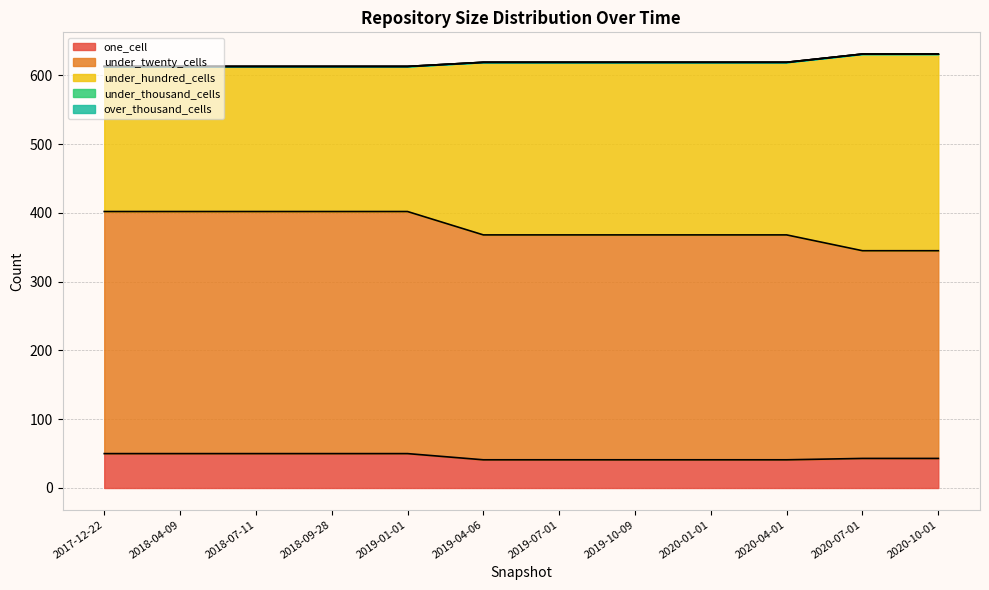

At which category is the sum across all series the highest?

2020-07-01